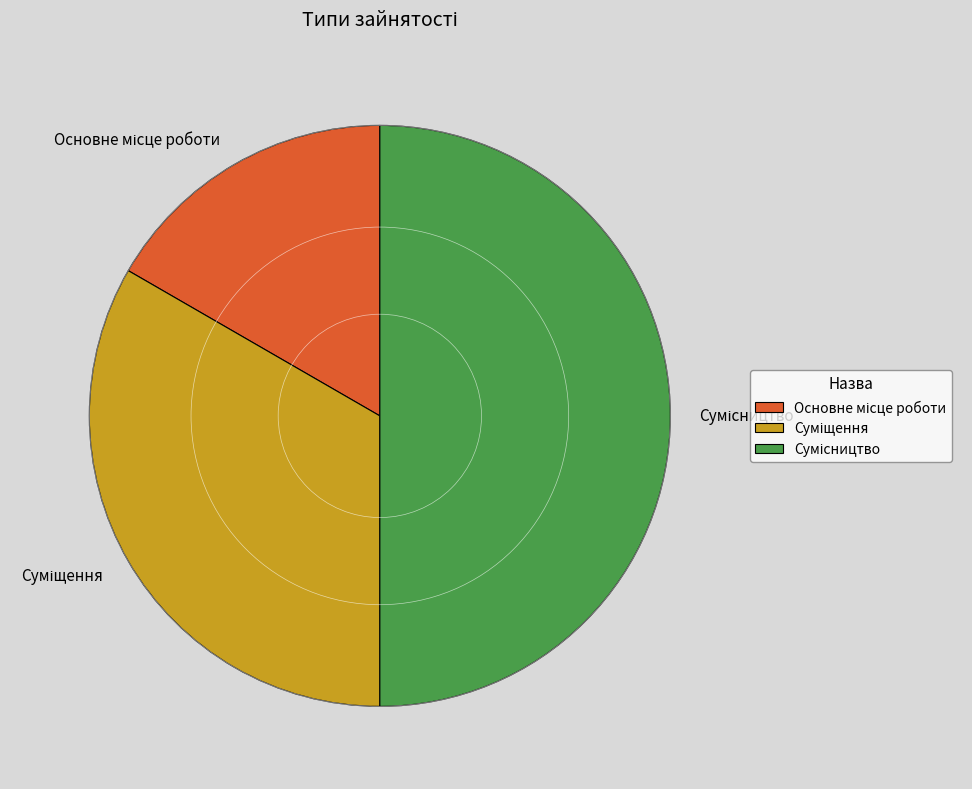

How many slices are in this pie chart?

3